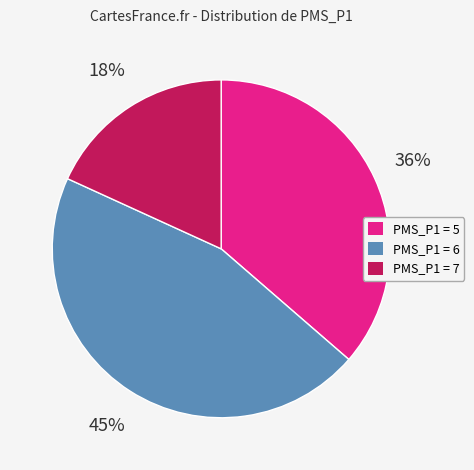

Which has a higher value, PMS_P1 = 5 or PMS_P1 = 6?

PMS_P1 = 6